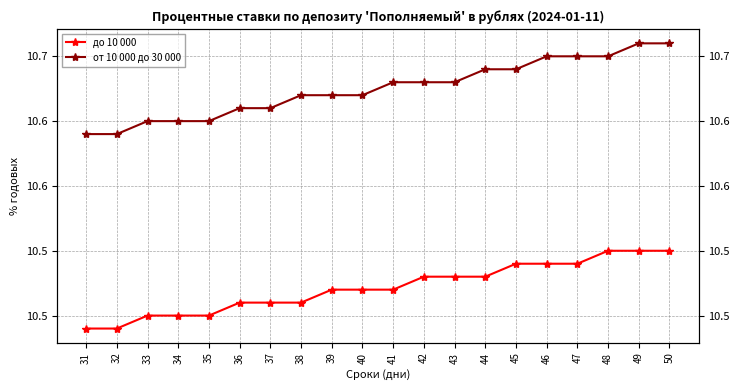

Between 41 and 32, which is larger?

41